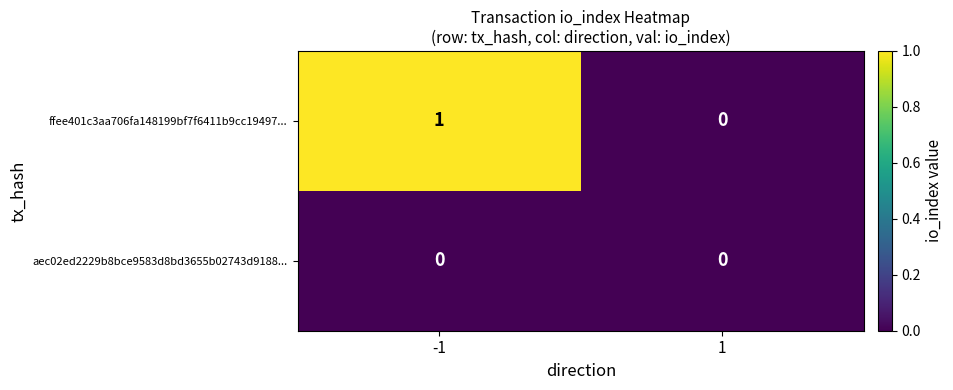

Which series has the largest total across all categories?

ffee401c3aa706fa148199bf7f6411b9cc19497...